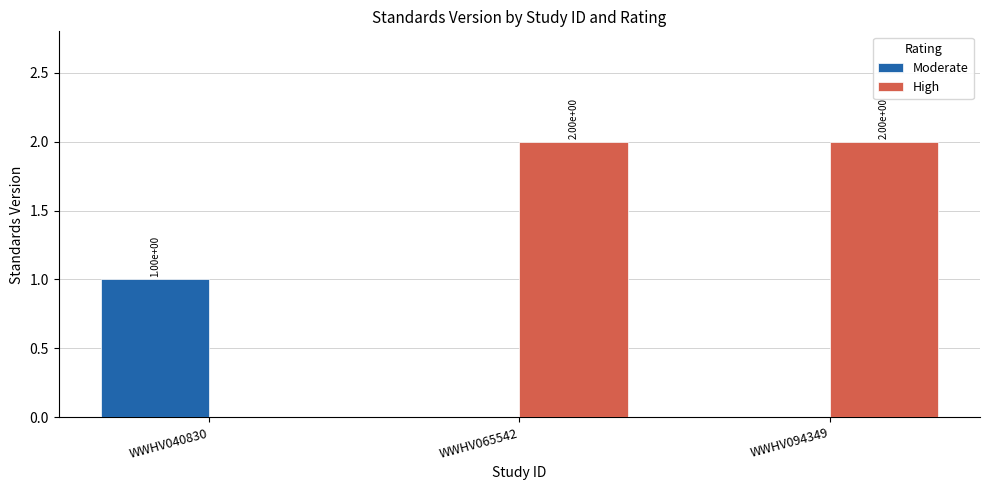

How many High values are between 0 and 2?

3